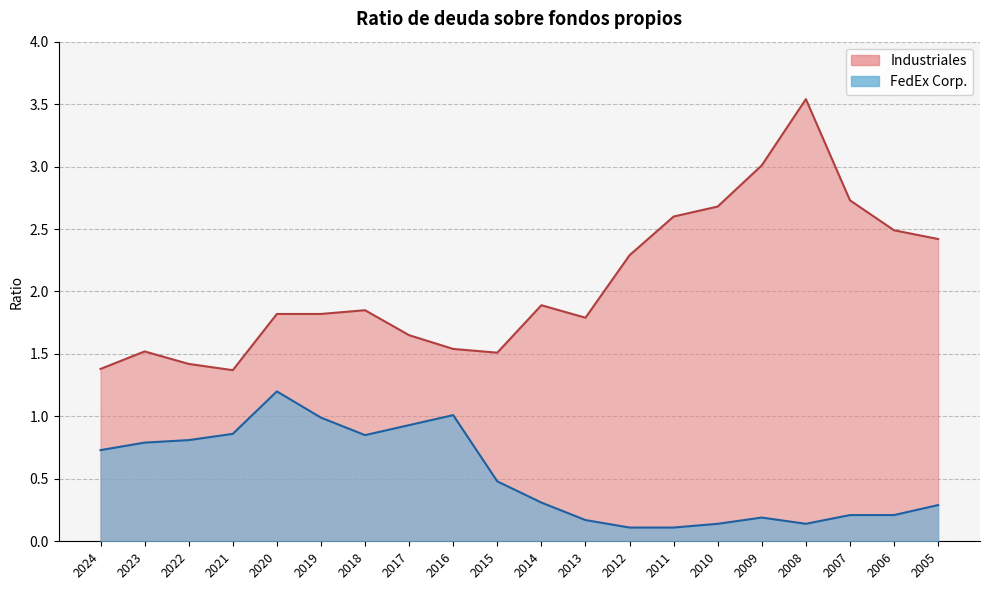

In FedEx Corp., how many points are lower than both neighbors (excluding endpoints)?

2